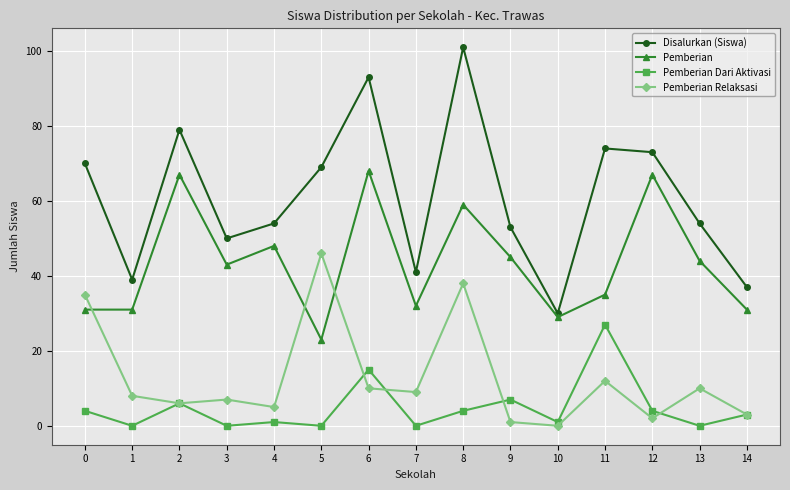

True or false: Pemberian Relaksasi has more than 1 interior local peaks.

True